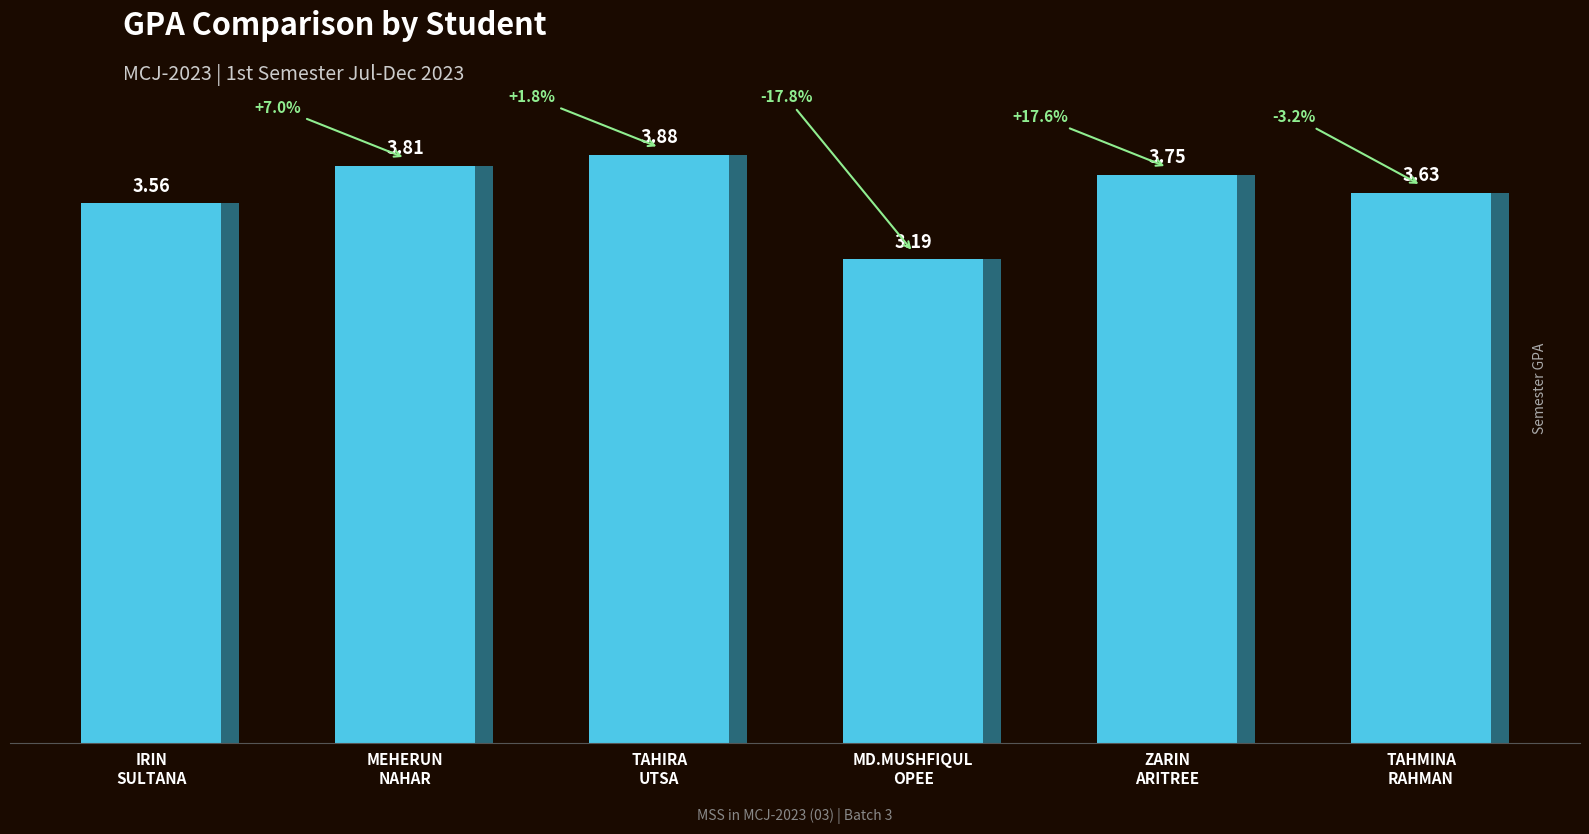

What is the maximum value shown in the chart?

3.9